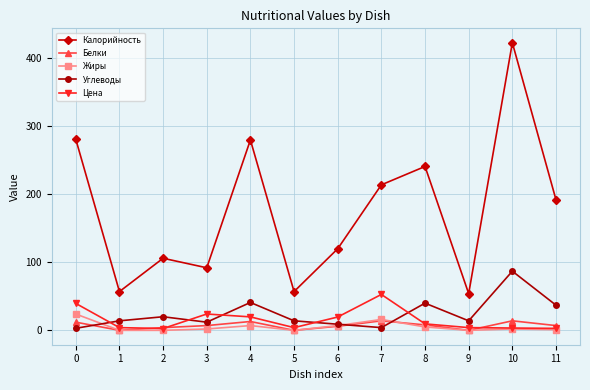

What is the difference between the Белки values at 3 and 1?

7.0